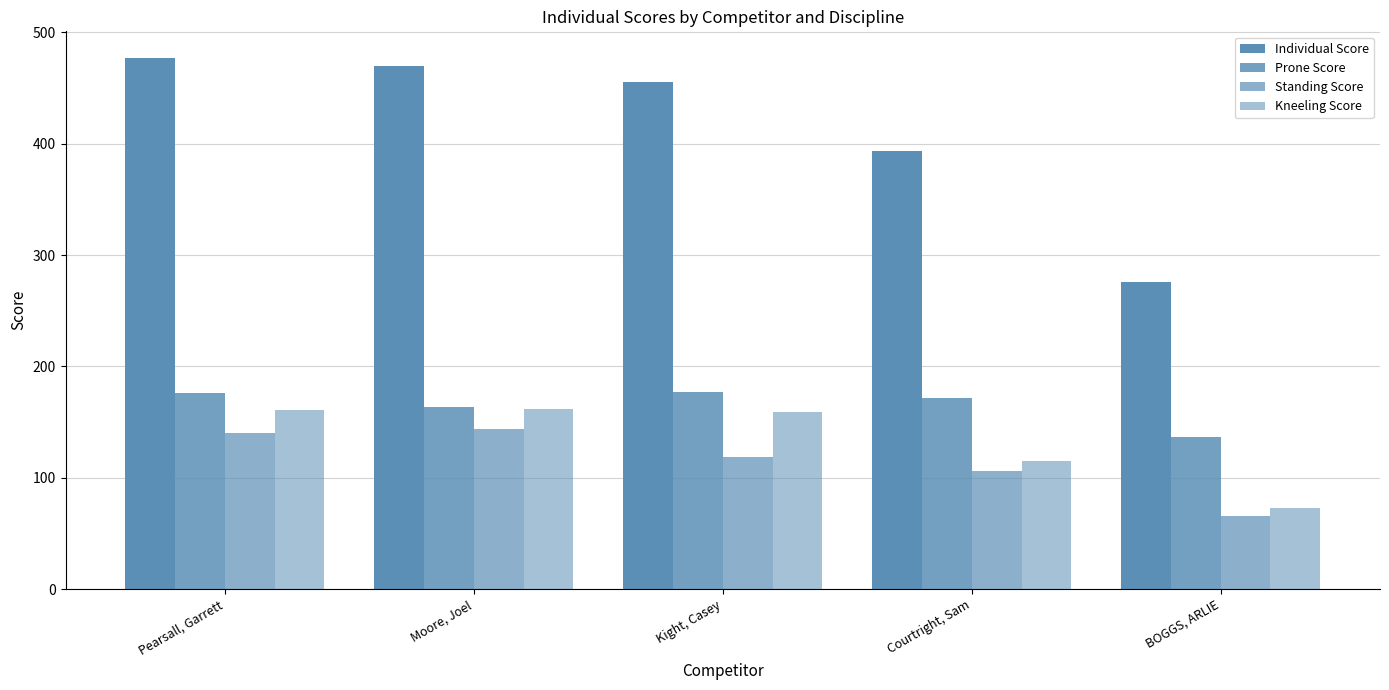

What position from the left is Kight, Casey?

3